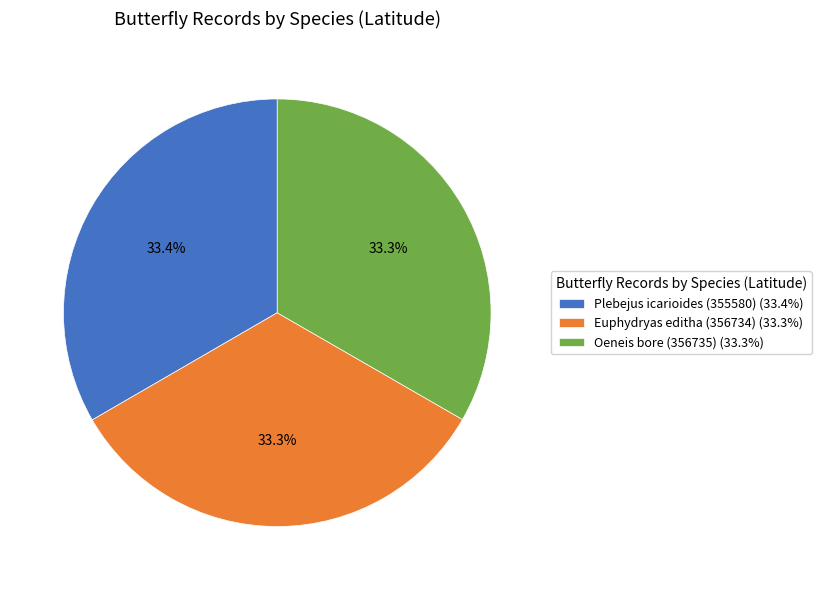

To the nearest percent, what is the average slice percentage?

33%